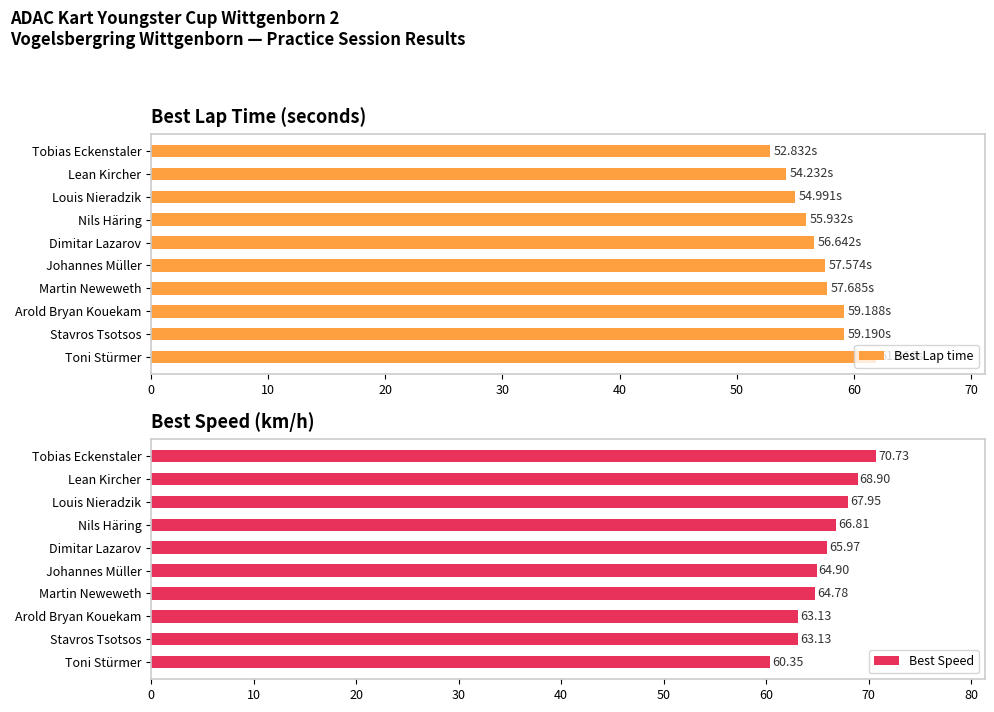

Rank the series by their average value, from highest to lowest.

Best Speed, Best Lap time